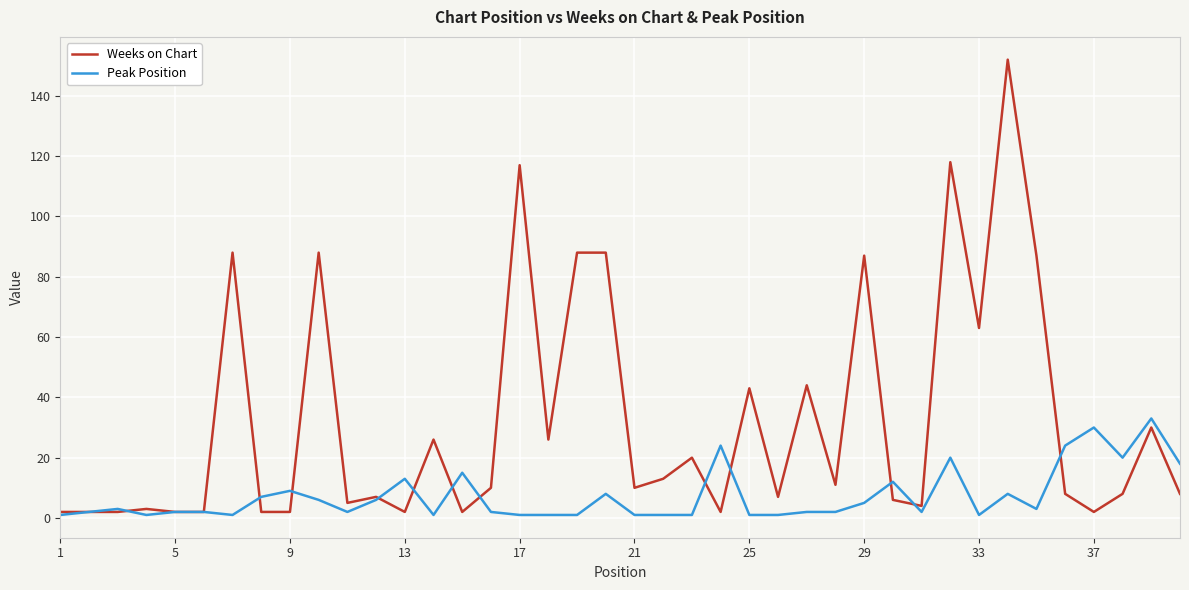

Does the chart have visible grid lines?

Yes